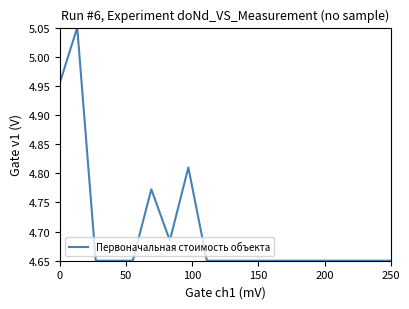

What is the difference between the maximum and minimum values?

0.4